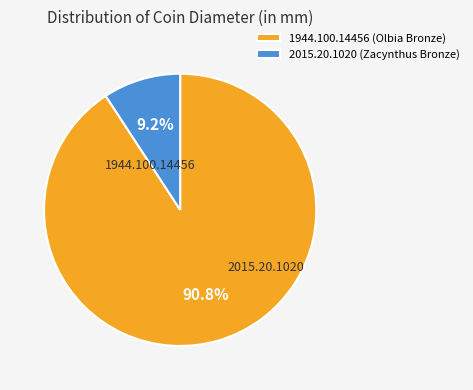

How many segments does this pie chart have?

2